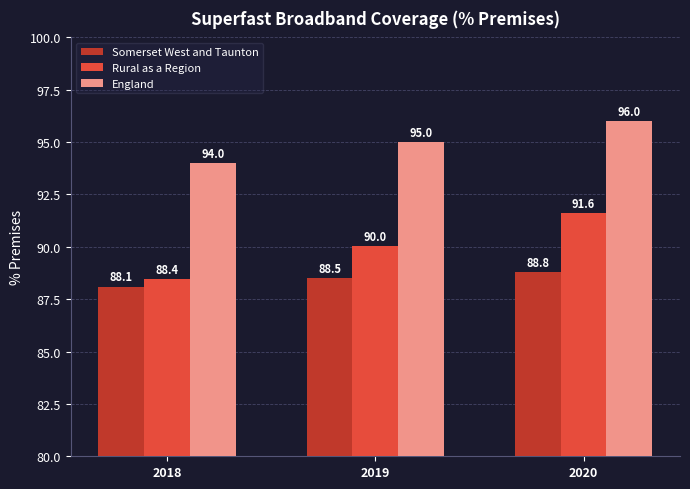

What is the value of the Rural as a Region bar at the 3rd from the left?

91.6